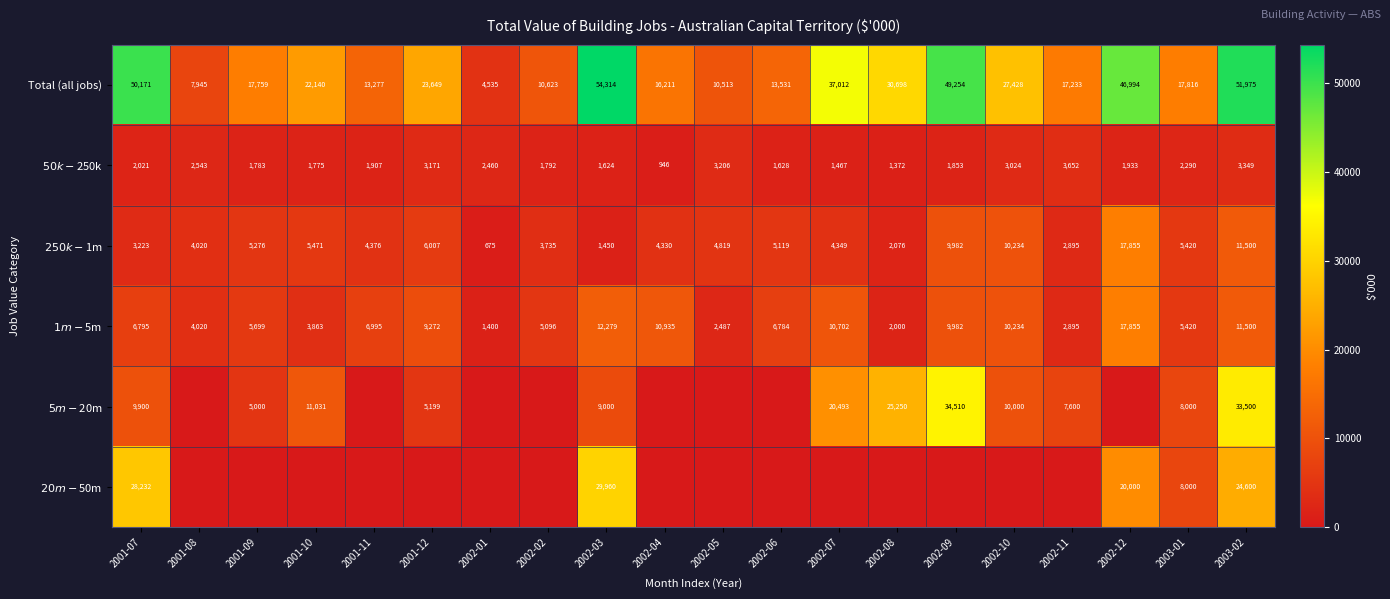

What is the difference between the Total (all jobs) values at 2001-09 and 2002-02?

7136